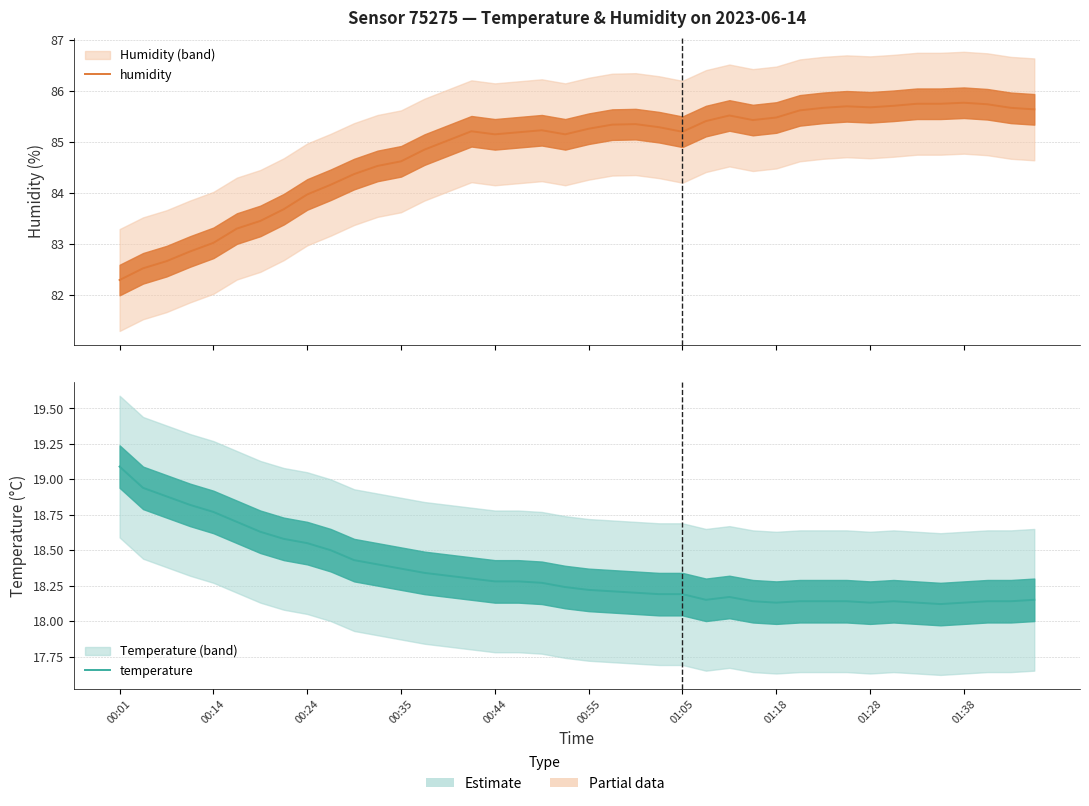

How many data points does each series have?

40